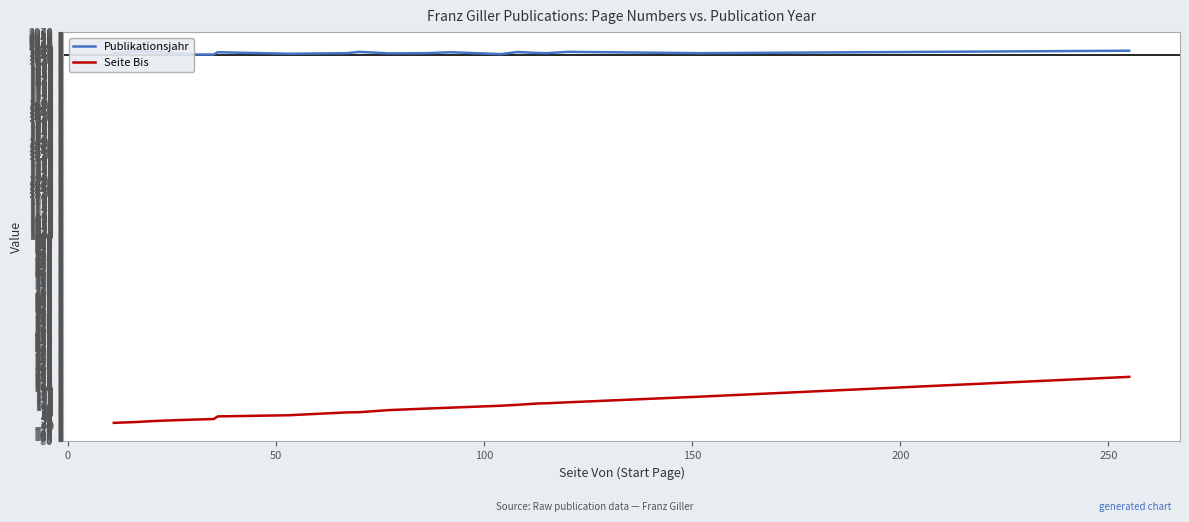

Is the value of Publikationsjahr at 15 greater than the value of Seite Bis at 250?

Yes